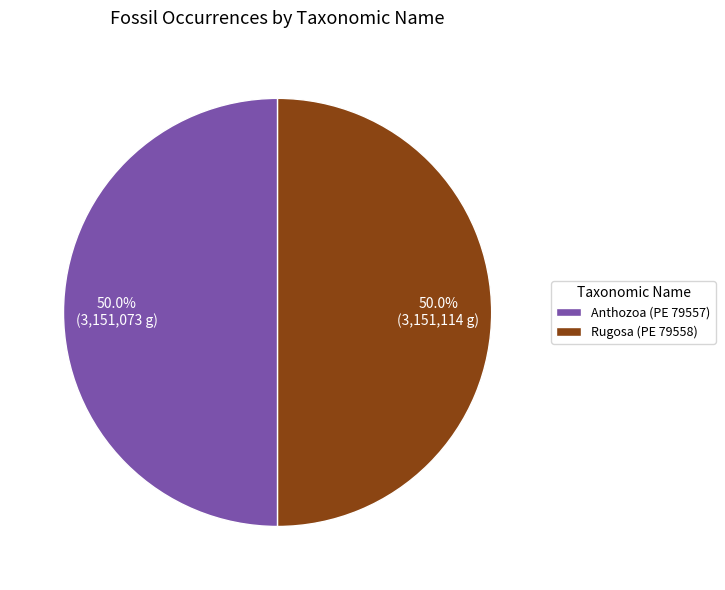

How much of the chart is everything except Rugosa (PE 79558)?

50.0%